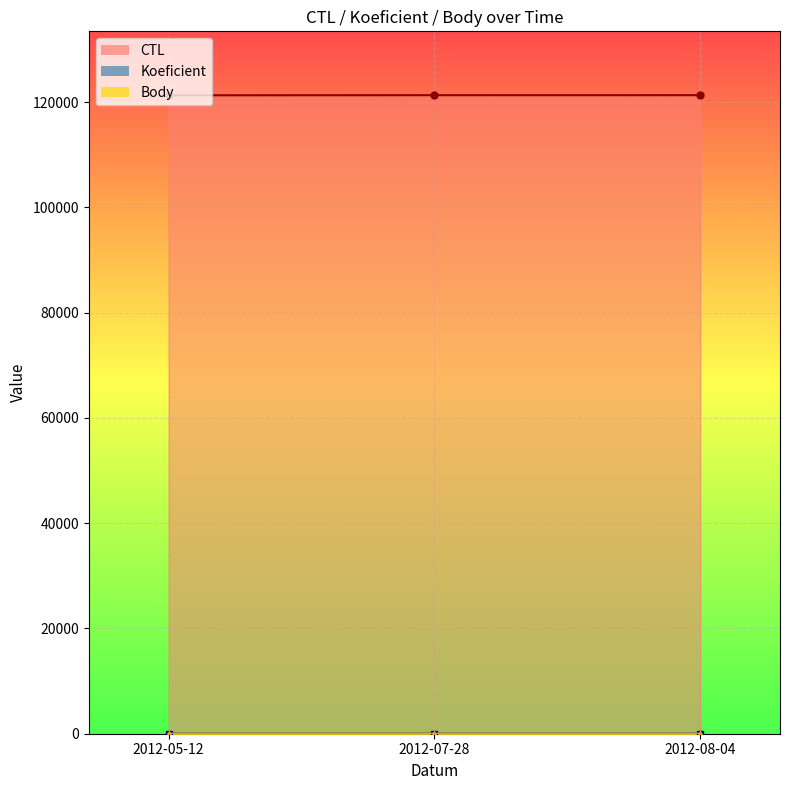

Reading left to right, list all the values displayed in this chart.

CTL_line: 2012-05-12=121308	2012-07-28=121327	2012-08-04=121330
Koeficient_line: 2012-05-12=3	2012-07-28=3	2012-08-04=4
Body_line: 2012-05-12=3	2012-07-28=3	2012-08-04=4